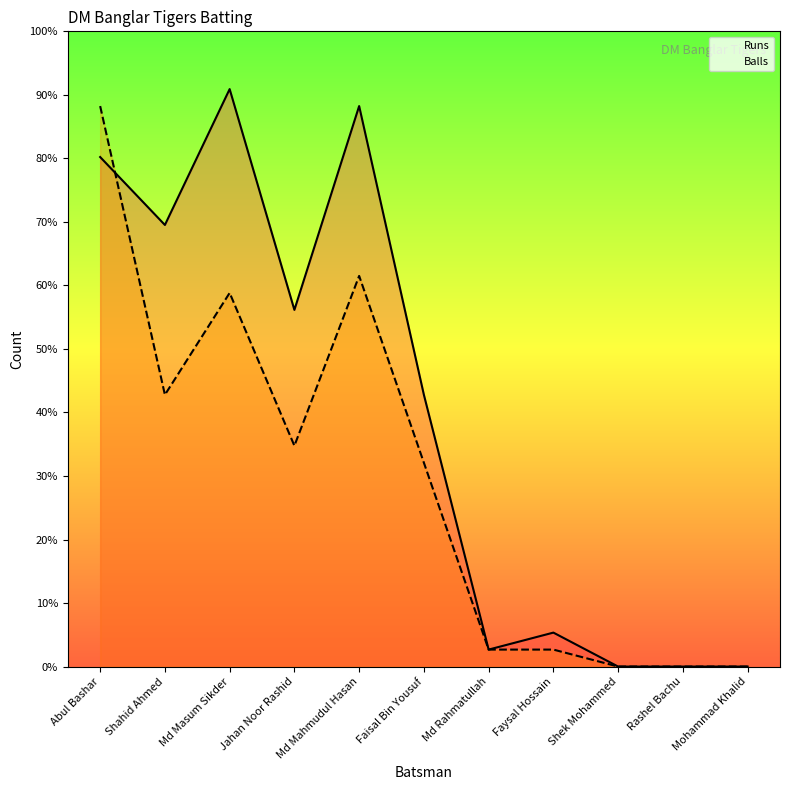

How many data points does each series have?

11